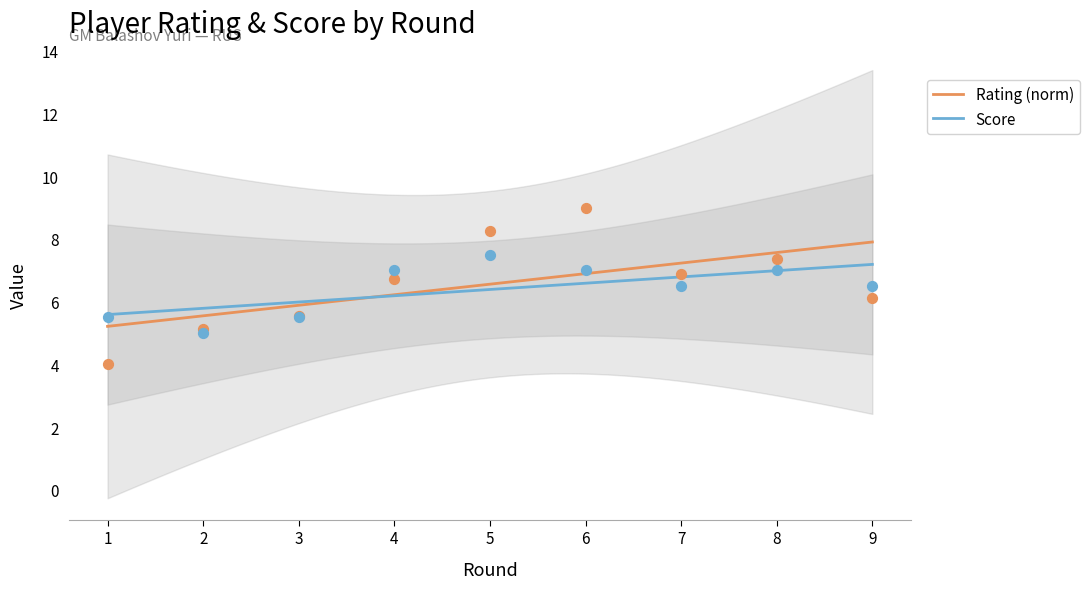

At which category is the sum across all series the highest?

6